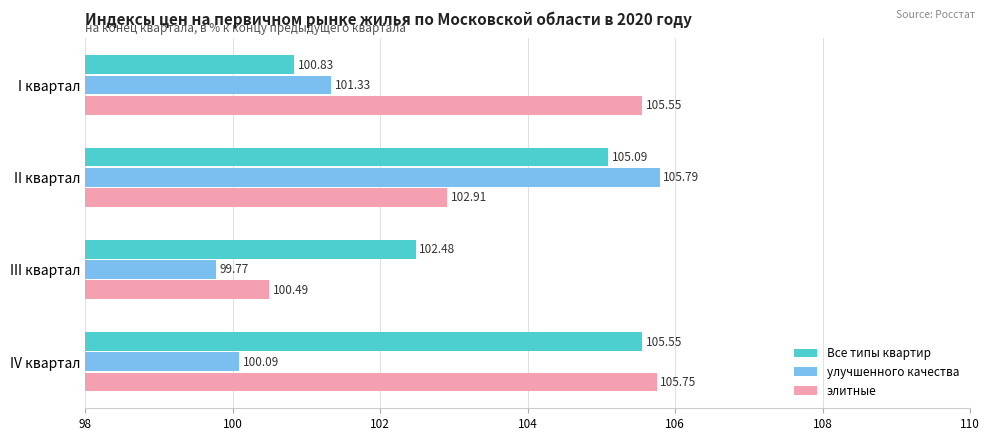

Which series changed the most between III квартал and IV квартал?

элитные